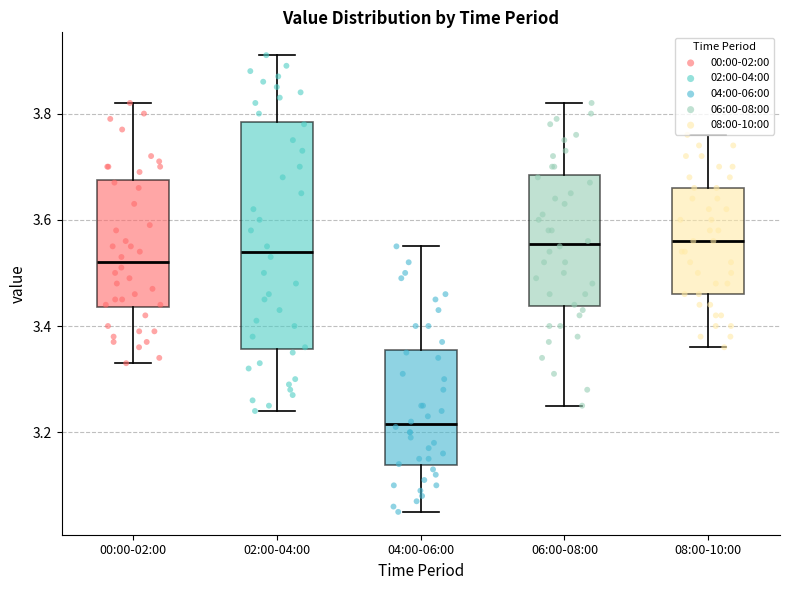

Reading left to right, read every box against the y-axis: the position of its median line, the range the box covers, and the ends of its whiskers. The values are not printed on the chart, so give them approximately, as read against the axis.

00:00-02:00: median 3.52, box 3.44 to 3.68, whiskers 3.34 to 3.82
02:00-04:00: median 3.54, box 3.36 to 3.78, whiskers 3.24 to 3.92
04:00-06:00: median 3.22, box 3.14 to 3.36, whiskers 3.06 to 3.56
06:00-08:00: median 3.56, box 3.44 to 3.68, whiskers 3.26 to 3.82
08:00-10:00: median 3.56, box 3.46 to 3.66, whiskers 3.36 to 3.76